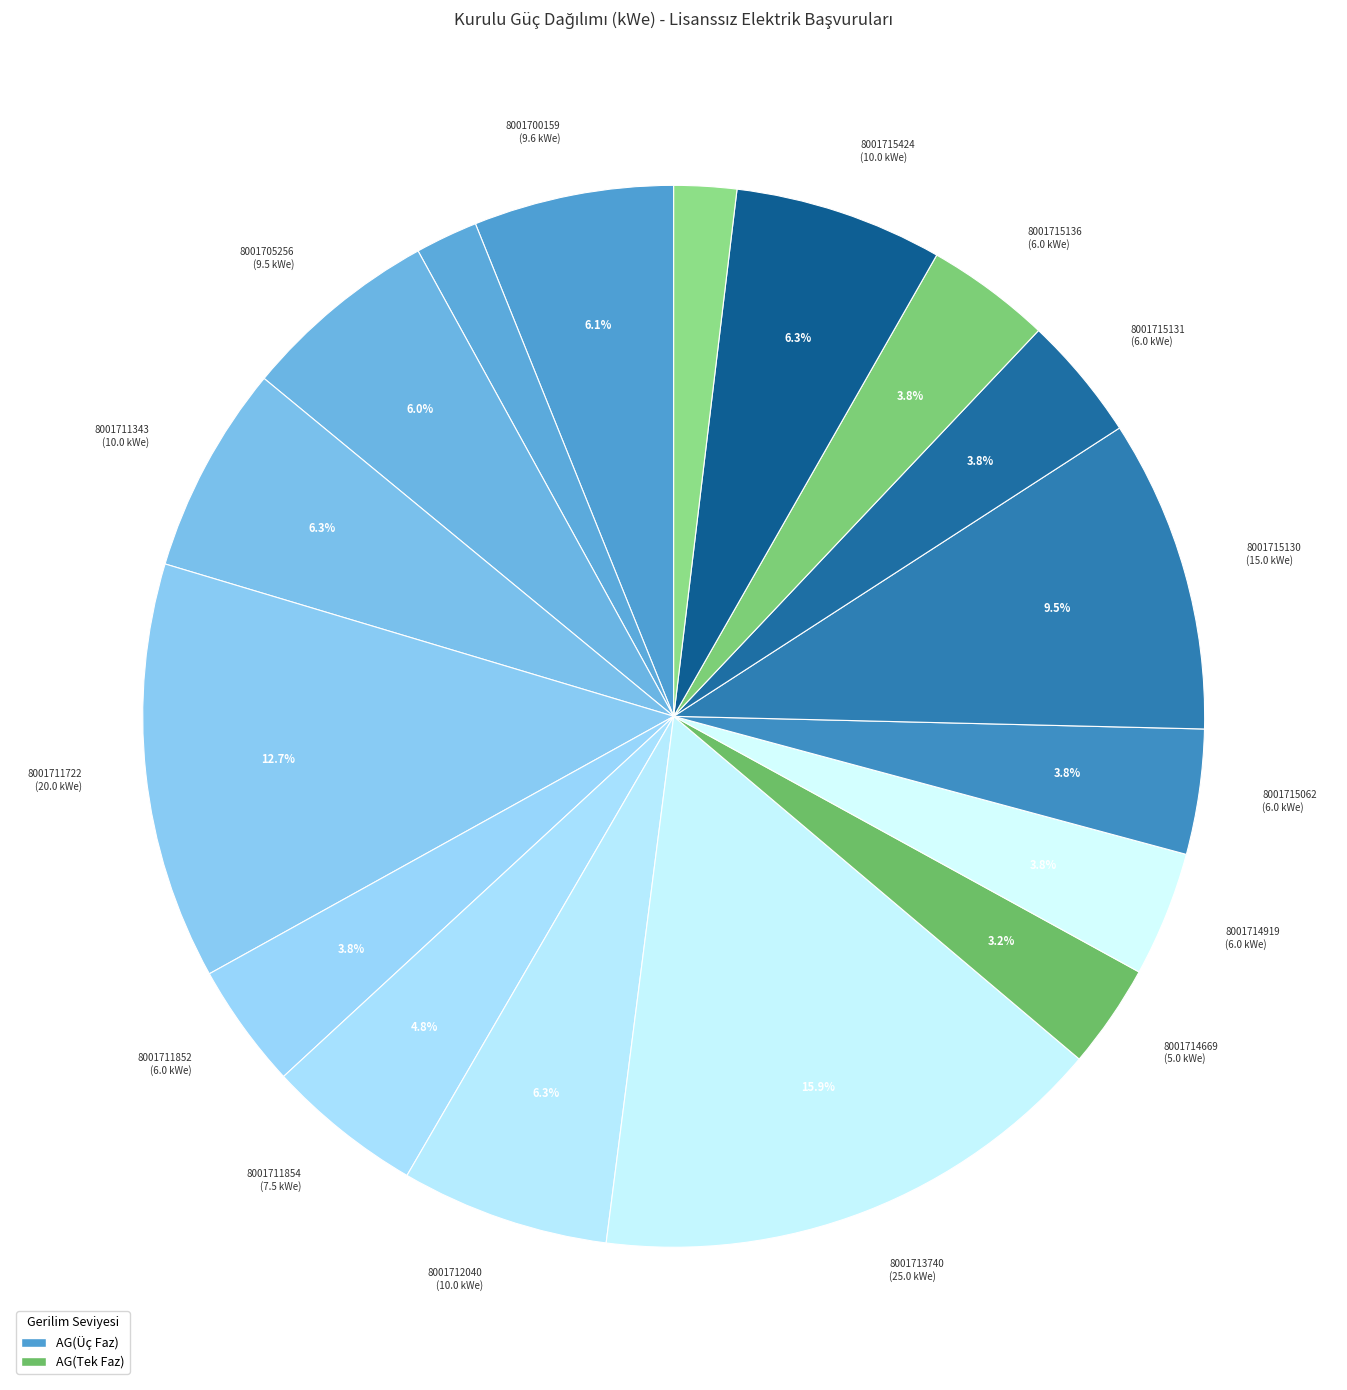

How many slices are in this pie chart?

17